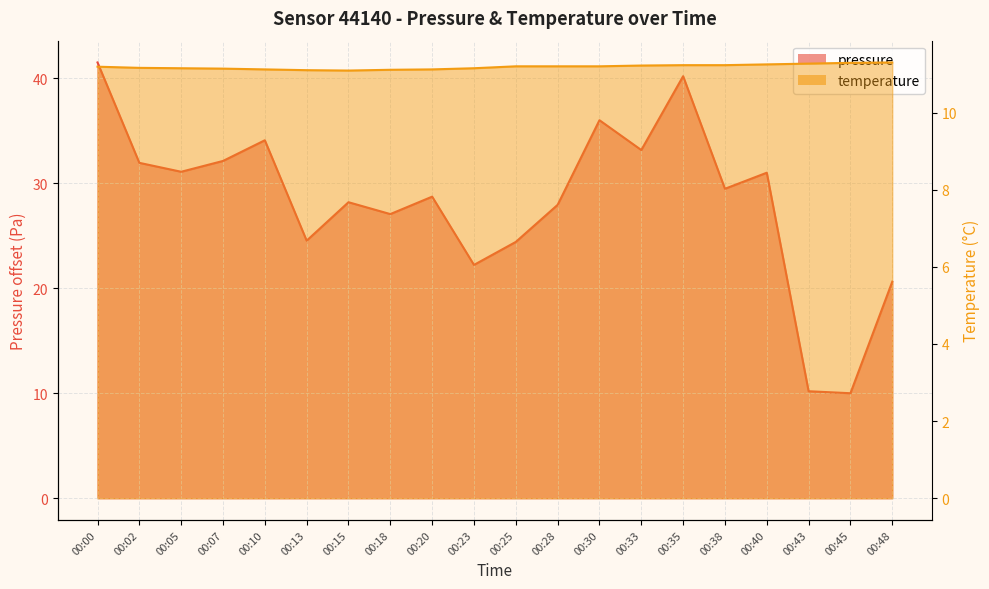

What is the minimum value shown in the chart?

10.0